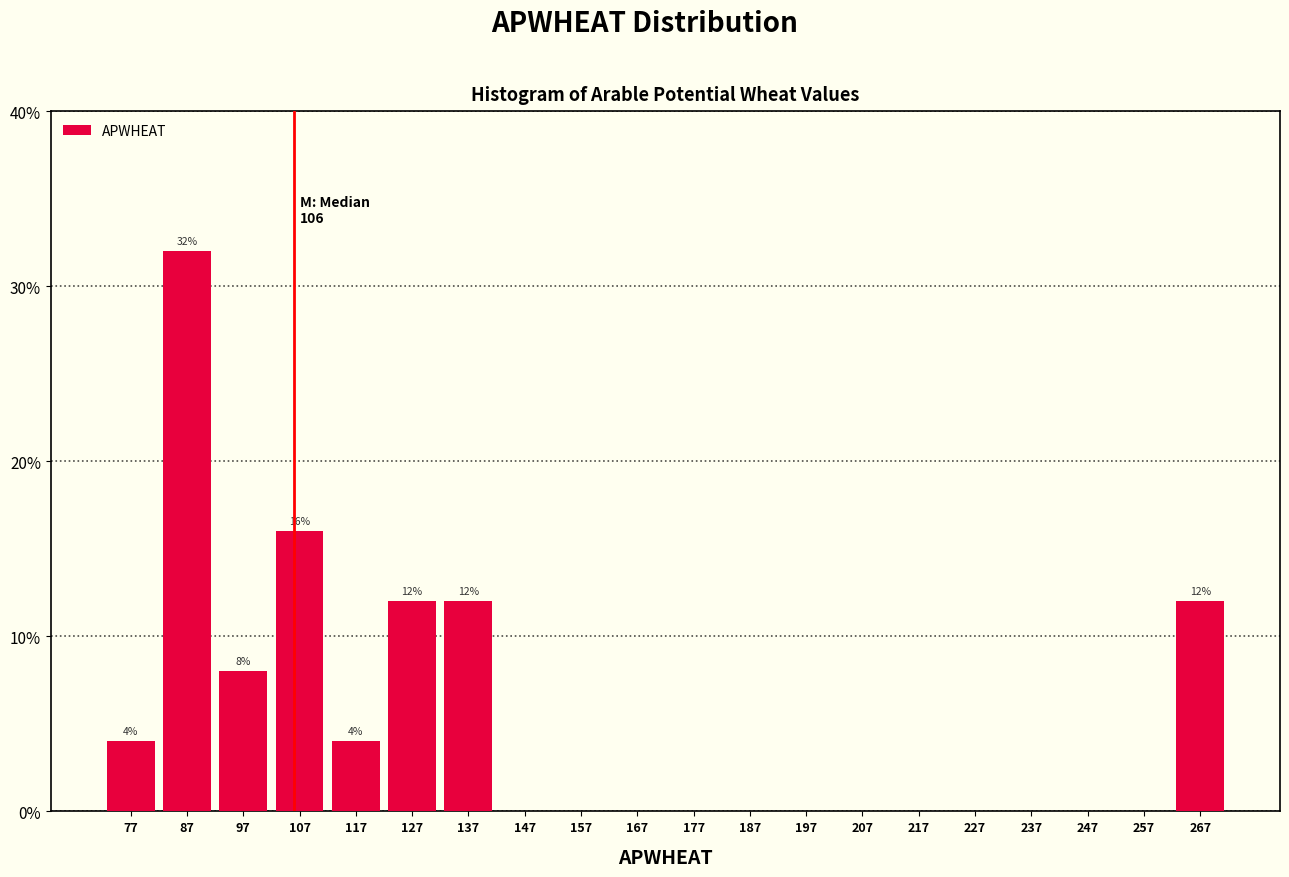

Over which range of the x-axis is the bar tallest?

82 to 92